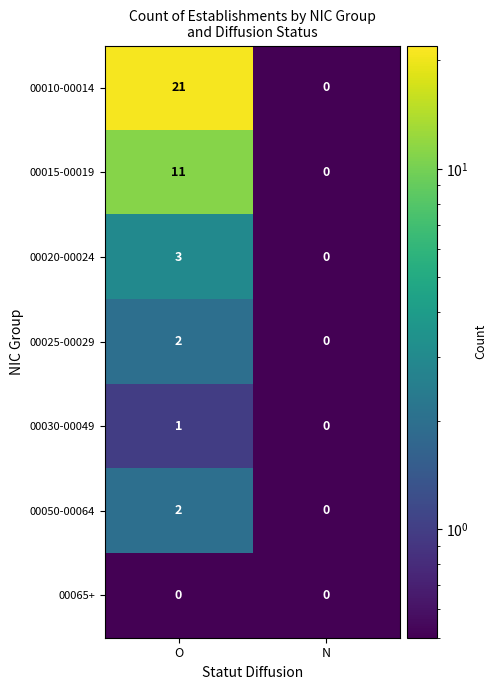

Which label corresponds to the largest value in the chart?

O